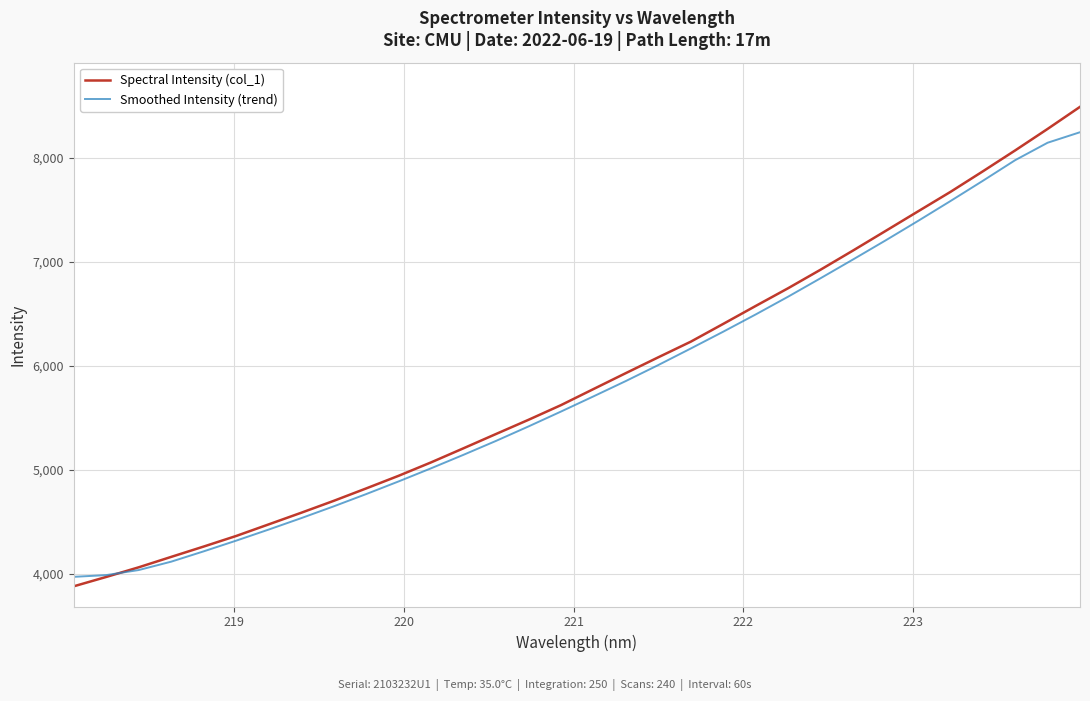

What are all the series names shown in the legend?

Spectral Intensity (col_1), Smoothed Intensity (trend)